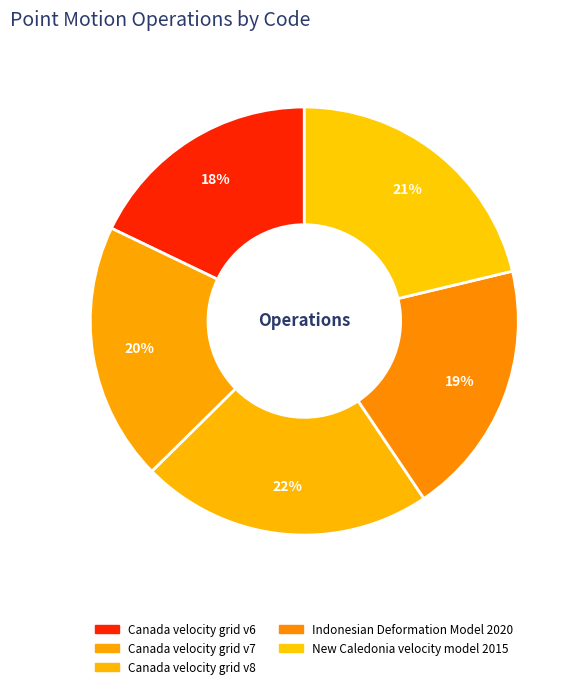

What is the largest slice in the pie chart?

Canada velocity grid v8